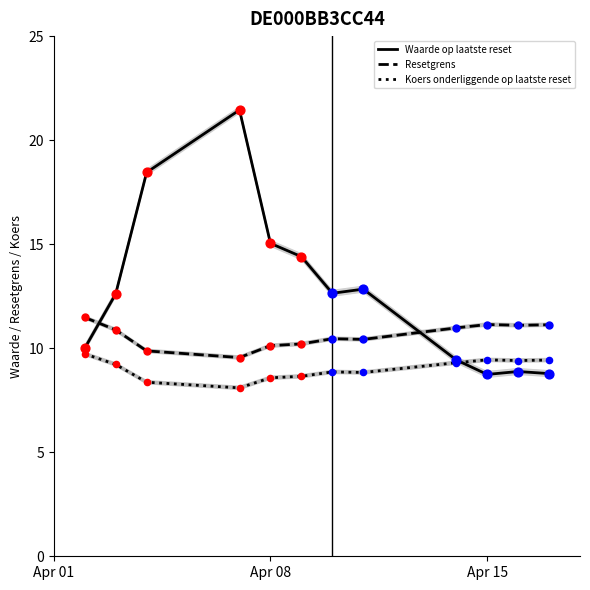

What are all the series names shown in the legend?

Waarde op laatste reset, Resetgrens, Koers onderliggende op laatste reset